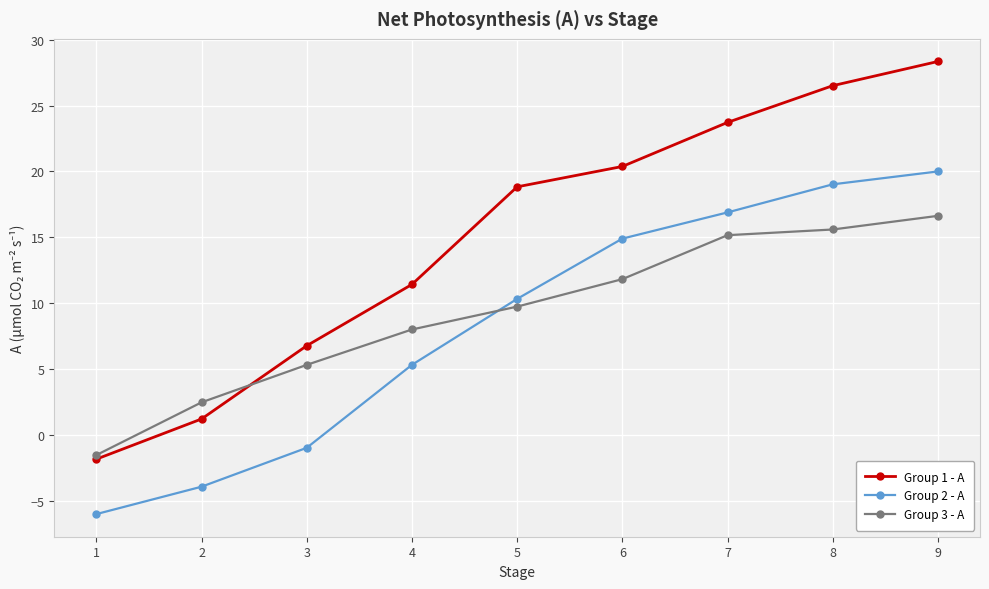

Is this an area chart (filled region under the line)?

No